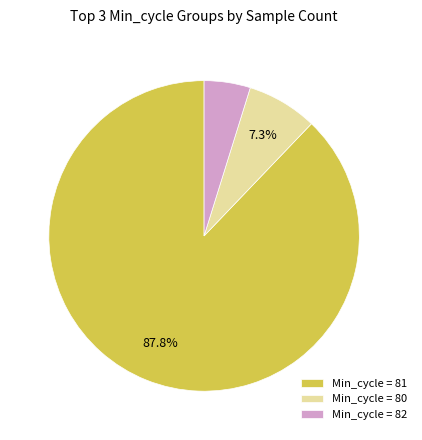

Which category accounts for the majority?

Min_cycle = 81